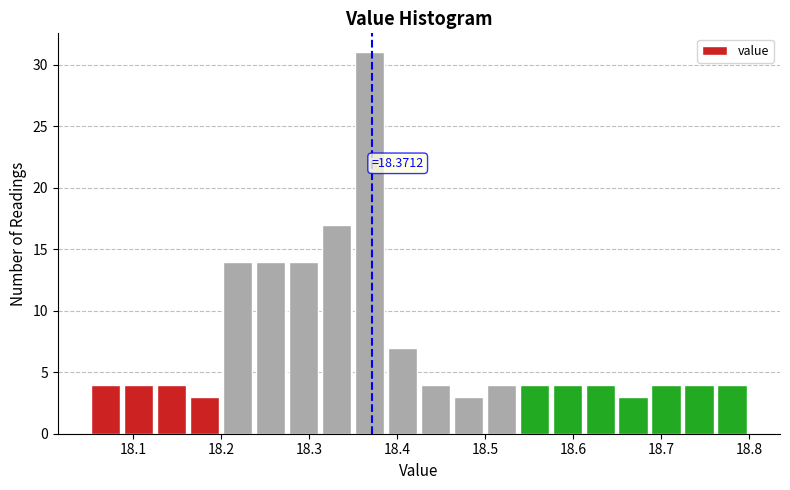

Read against the x-axis, roughly where is the centre of the tallest bar?

18.37